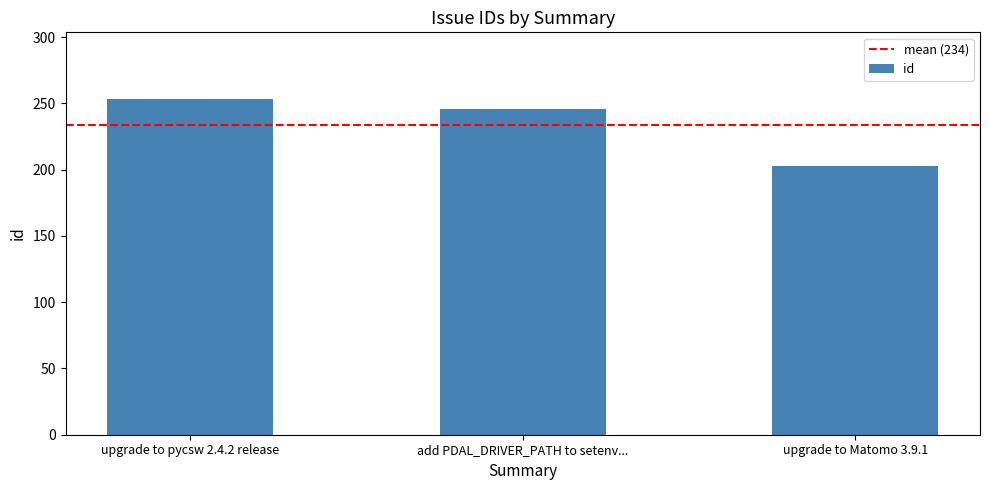

What value does the data have at upgrade to pycsw 2.4.2 release, to the nearest 10?

250